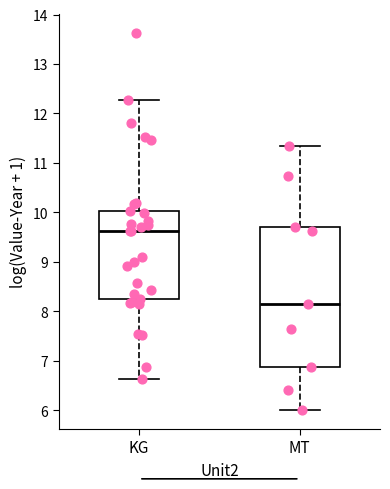

Reading left to right, read every box against the y-axis: the position of its median line, the range the box covers, and the ends of its whiskers. The values are not printed on the chart, so give them approximately, as read against the axis.

KG: median 9.6, box 8.2 to 10.0, whiskers 6.6 to 12.3
MT: median 8.1, box 6.9 to 9.7, whiskers 6.0 to 11.3